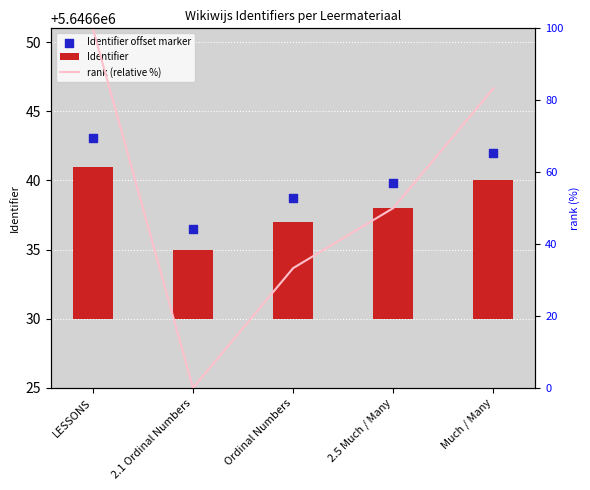

At how many categories does at least one series exceed 1502671?

5